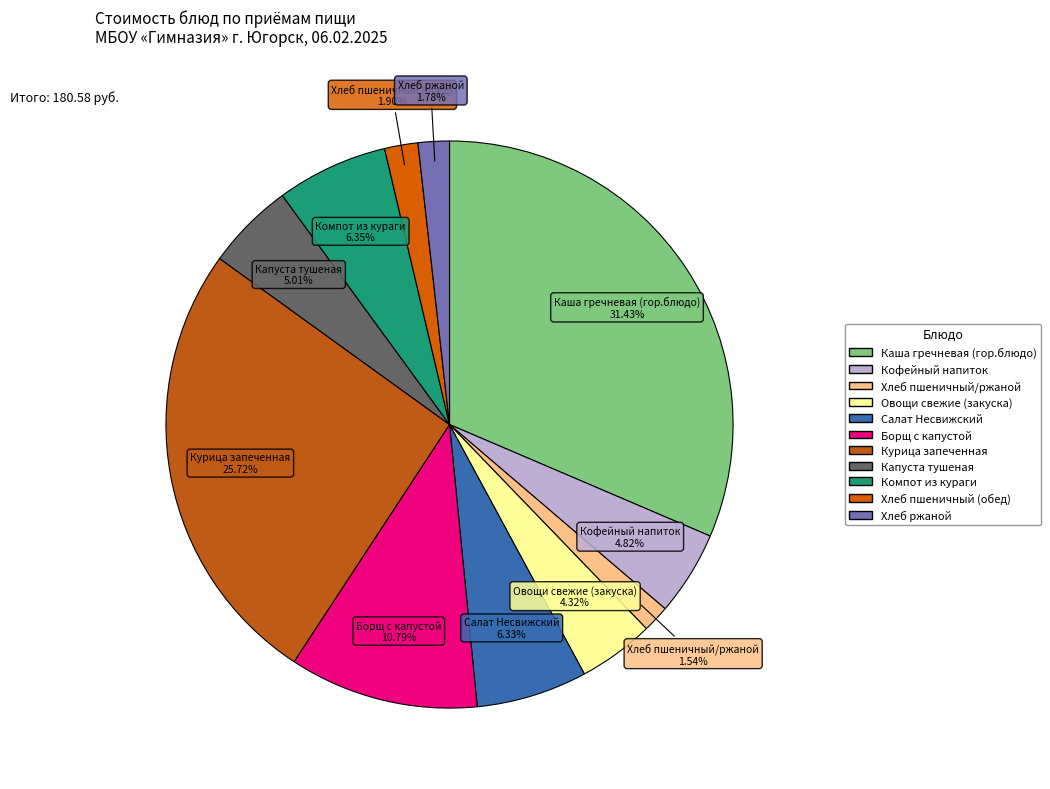

Which has a higher value, Каша гречневая (гор.блюдо) or Капуста тушеная?

Каша гречневая (гор.блюдо)